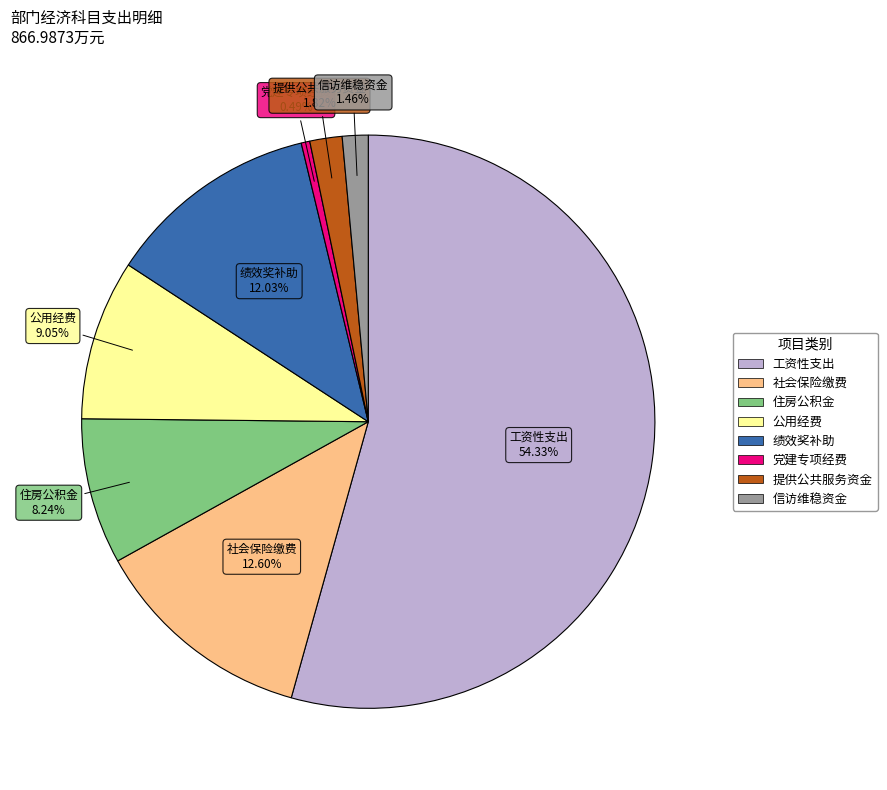

To the nearest percent, what is the difference between the 公用经费 and 工资性支出 slice percentages?

45%